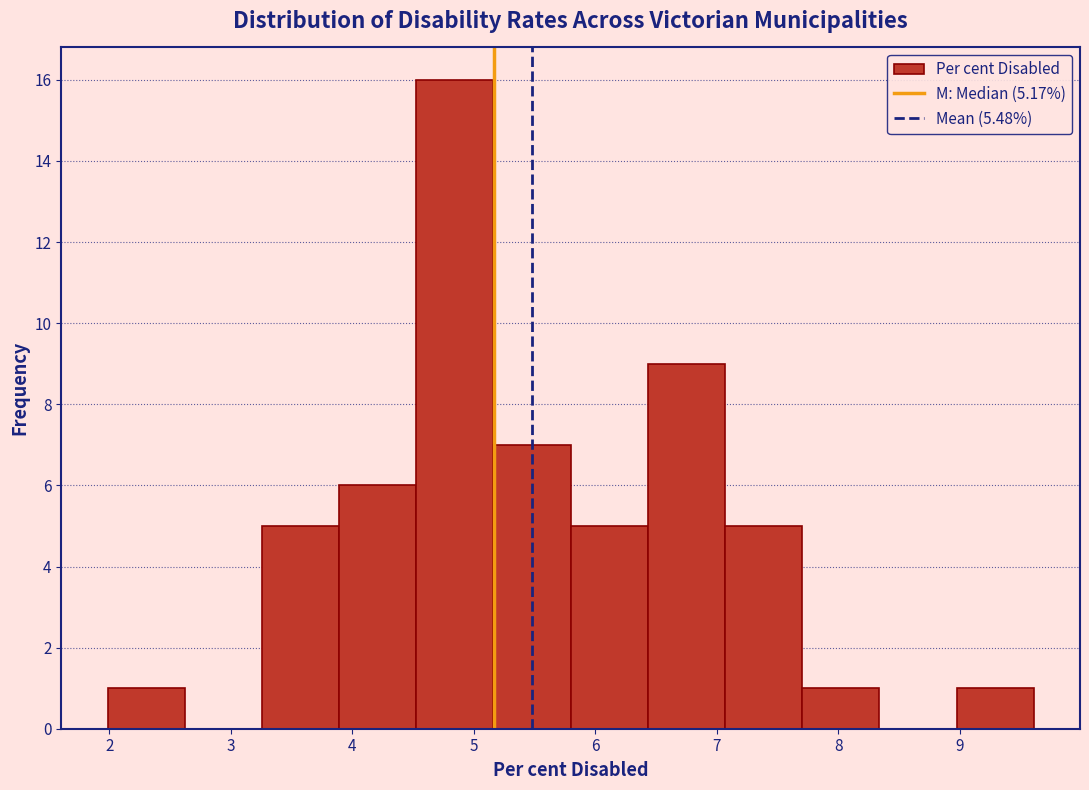

Over which range of the x-axis is the bar tallest?

4.5 to 5.2